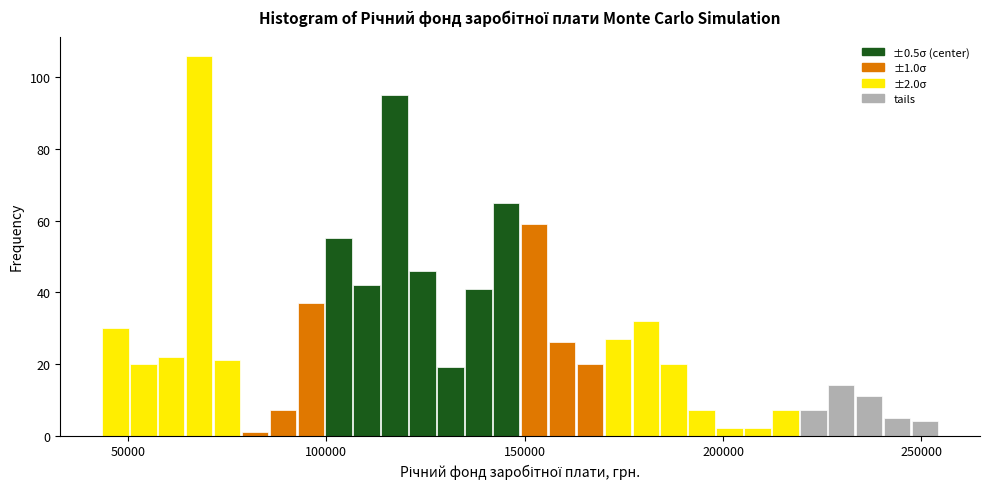

Around what value on the x-axis is the tallest bar? Give the approximate position of its centre, as read against the axis.

70000